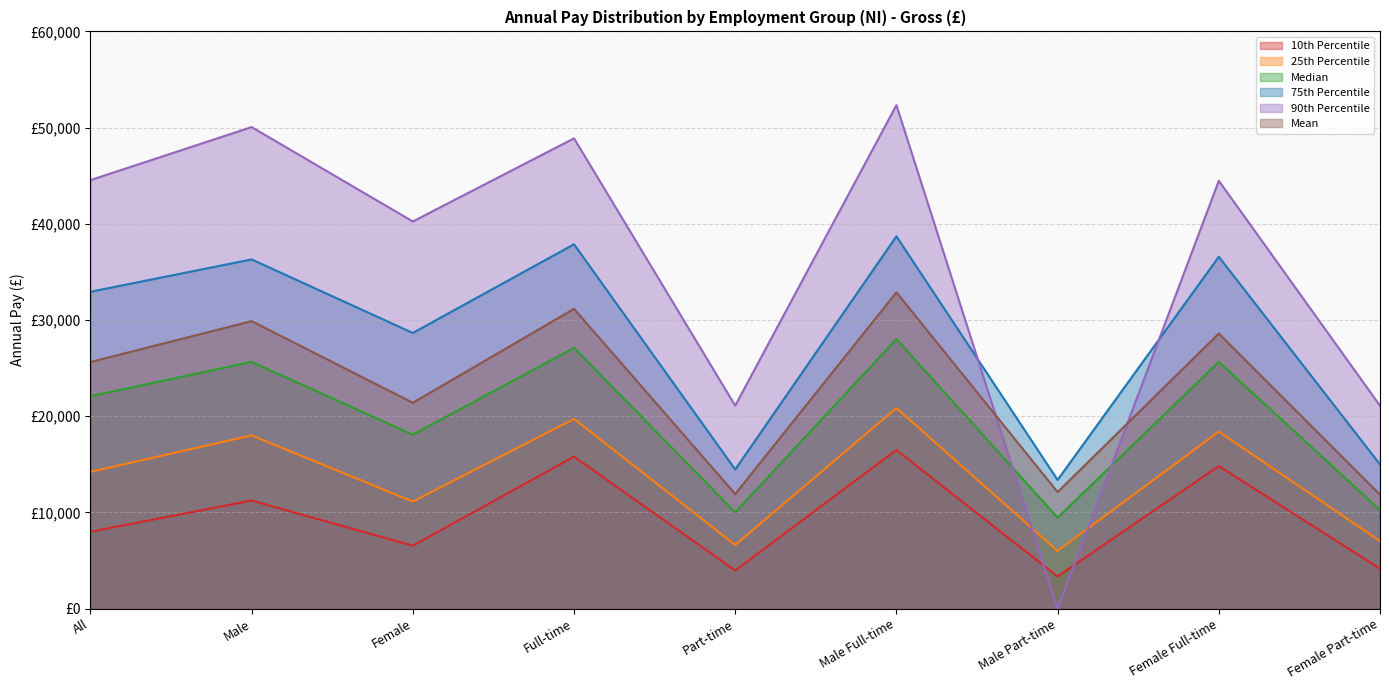

The 10th Percentile series shows 3339 at Male Part-time. True or false?

True